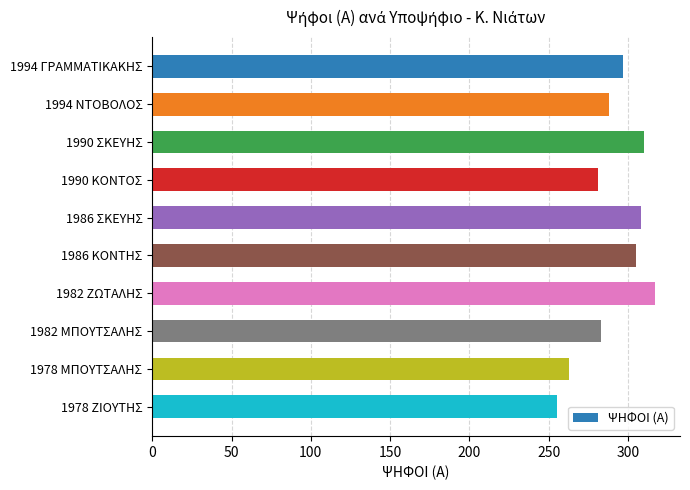

How many bars are there in total?

10